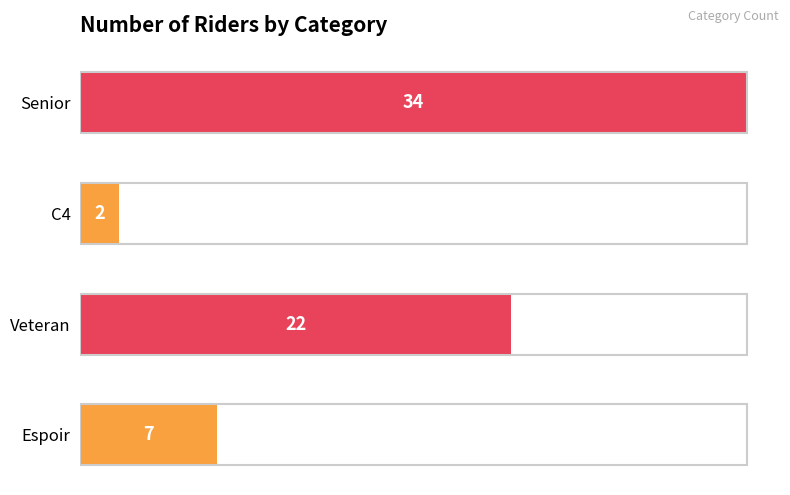

Where is the data nearest to the value 18?

Veteran